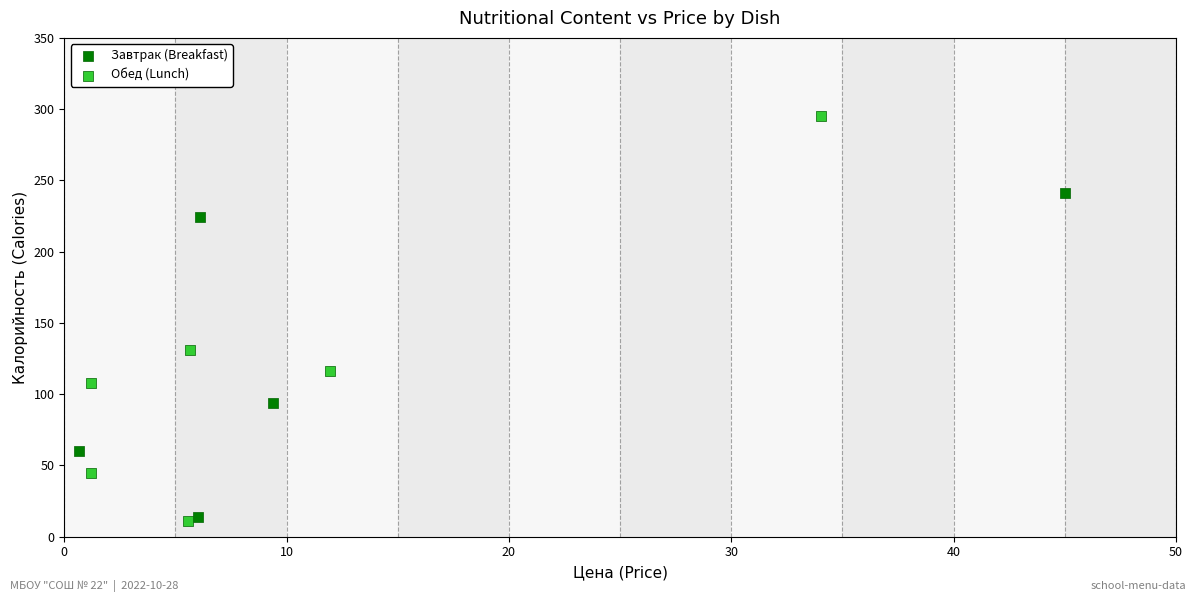

Which series contains the highest Y value?

Обед (Lunch)